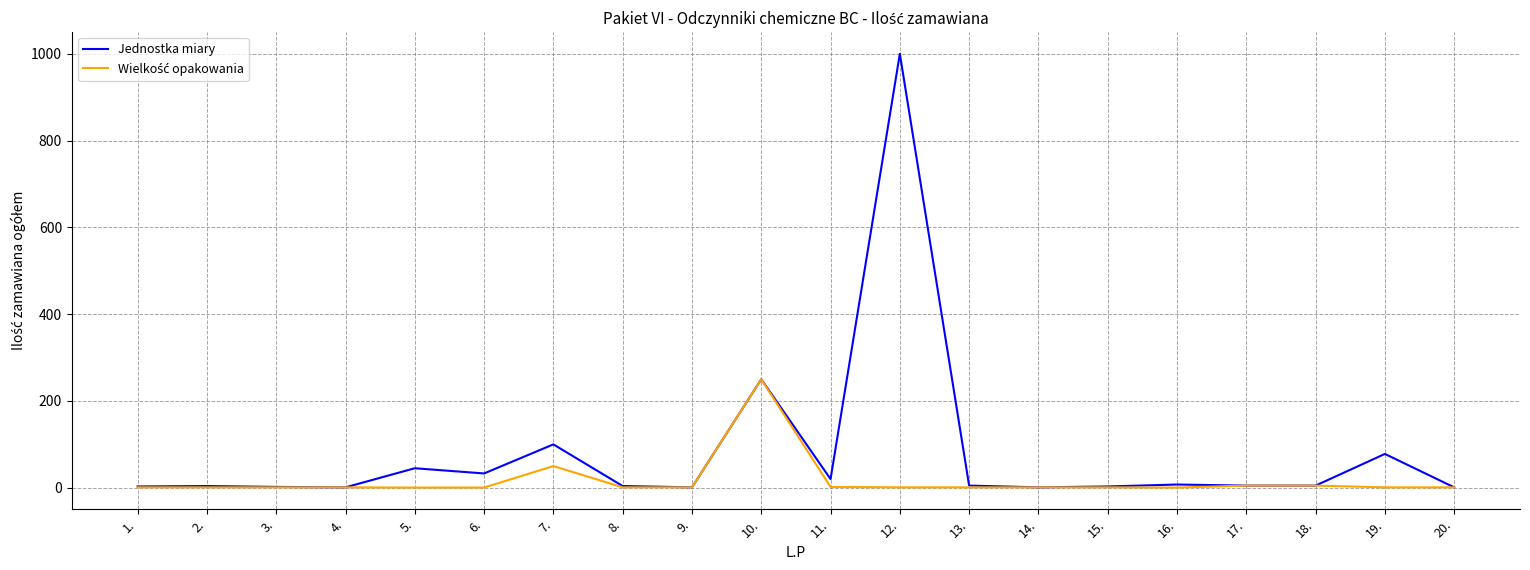

Which series has the largest total across all categories?

Jednostka miary